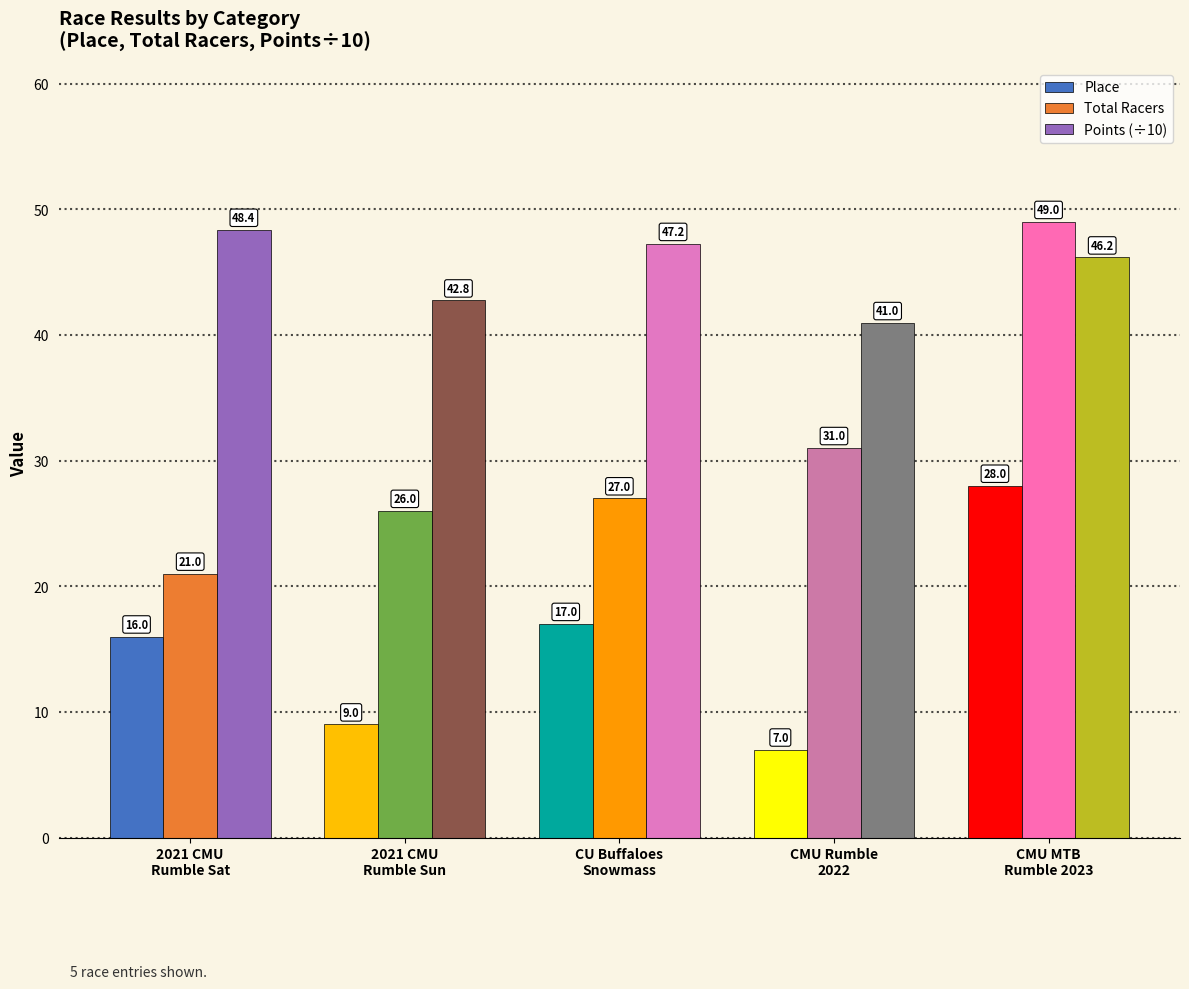

What is the label of the 5th bar from the left?

CMU MTB
Rumble 2023